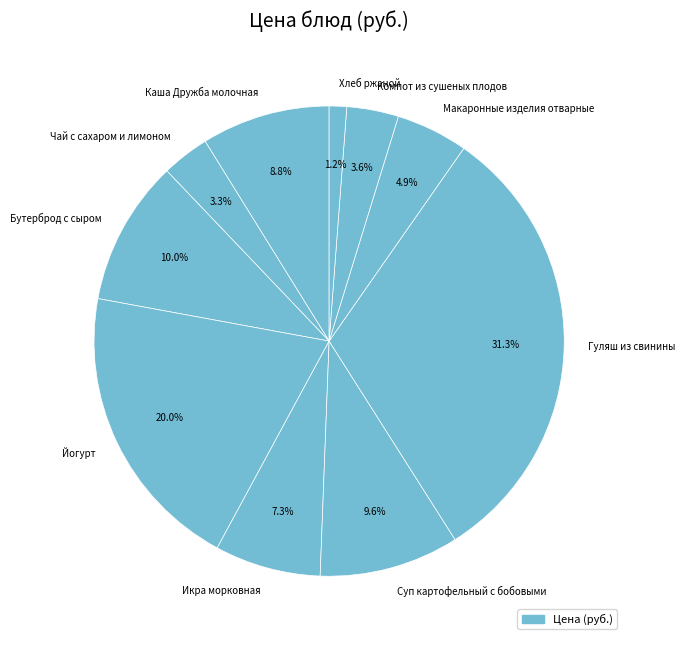

What is the total percentage of Макаронные изделия отварные and Бутерброд с сыром?

14.9%